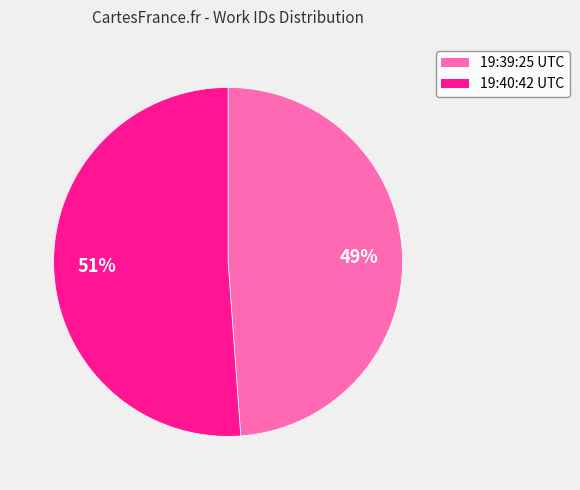

Which slice is the smallest?

19:39:25 UTC